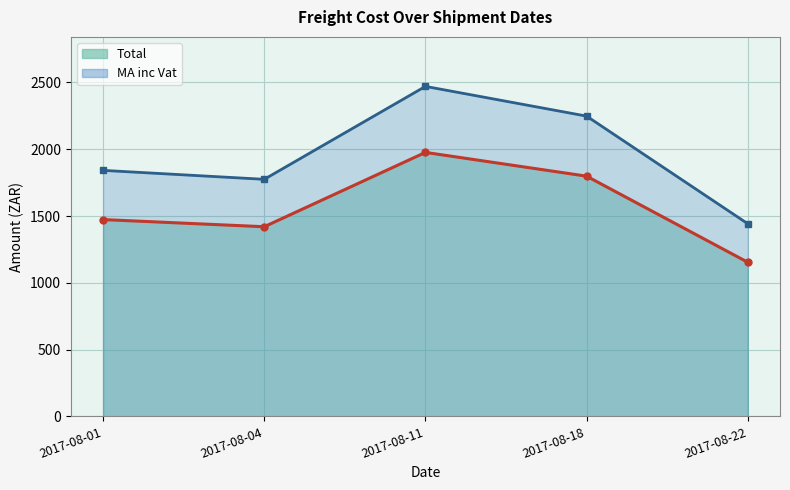

What are all the series names shown in the legend?

Total, MA inc Vat